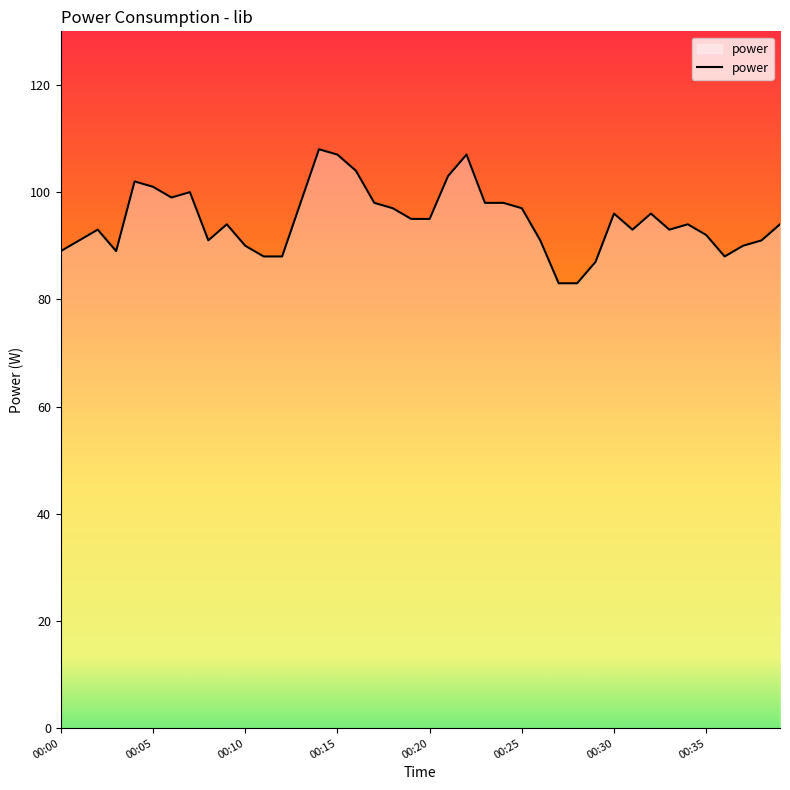

How many lines are shown in the chart?

1